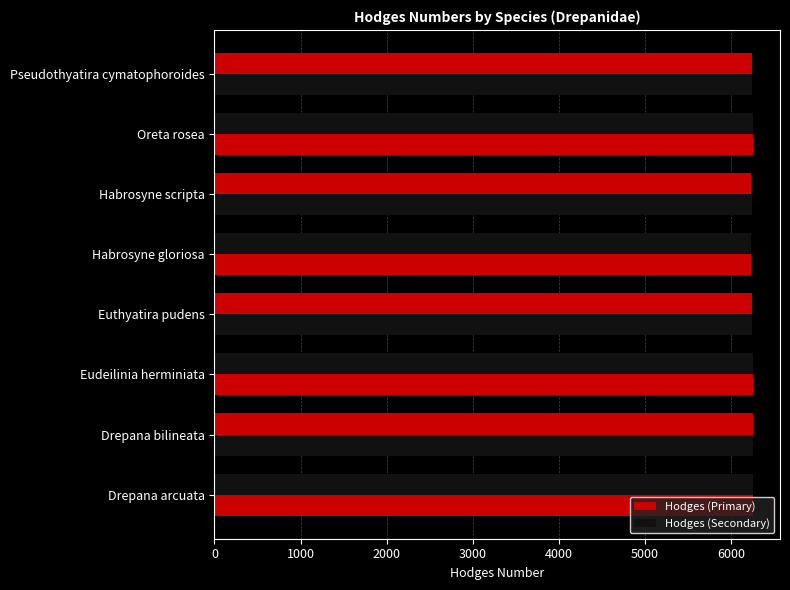

How many data points in Hodges (Secondary) are less than 6251?

4